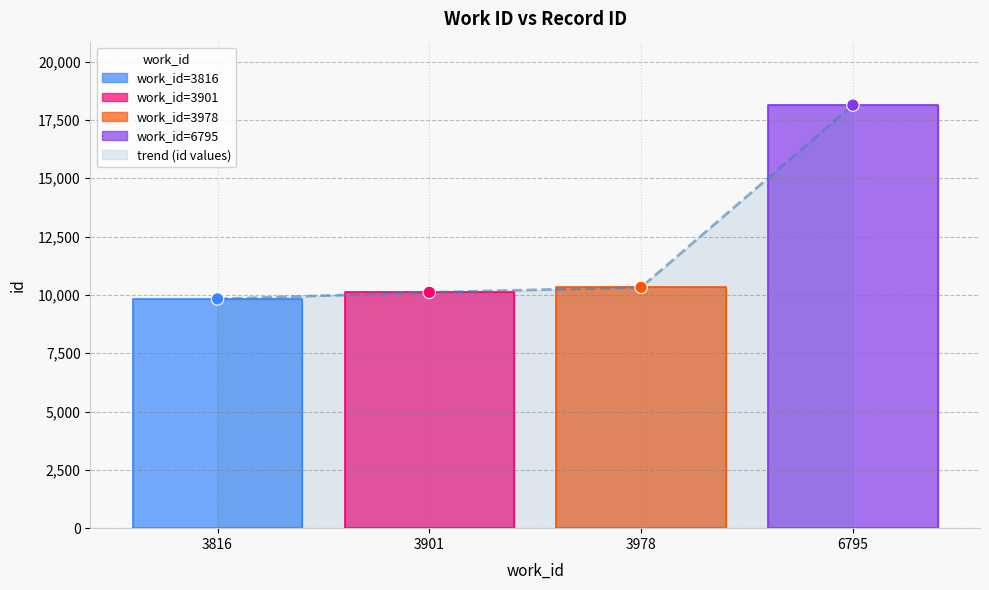

What is the change in value from 3901 to 3978?

+215